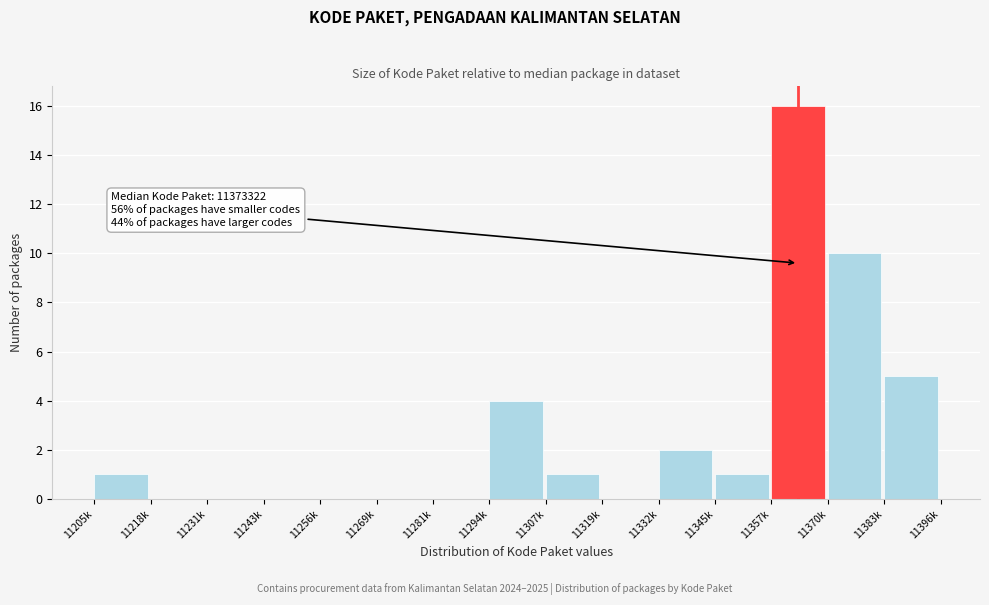

Reading left to right, transcribe all the data shown in this chart.

11205k=1	11218k=0	11231k=0	11243k=0	11256k=0	11269k=0	11281k=0	11294k=4	11307k=1	11319k=0	11332k=2	11345k=1	11357k=16	11370k=10	11383k=5